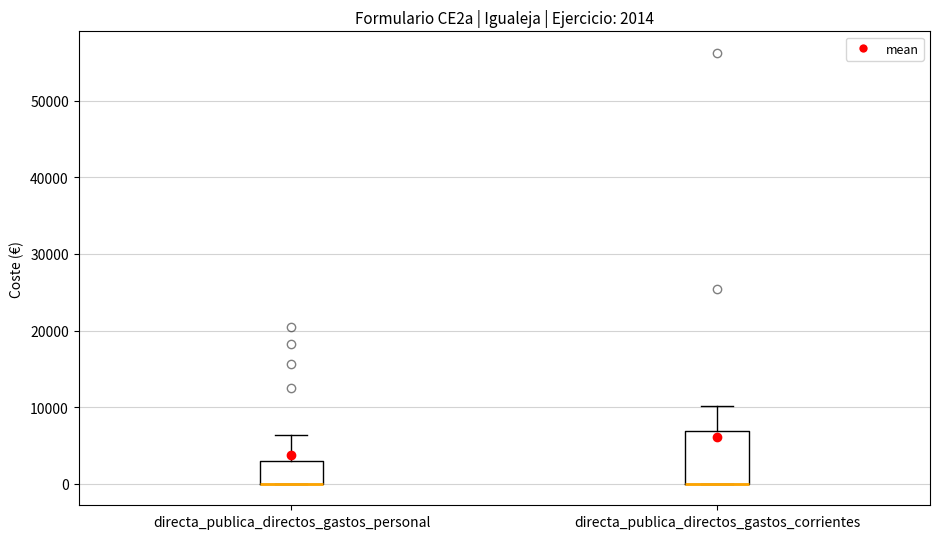

Which box is the tallest, from its lower edge to its upper edge?

directa_publica_directos_gastos_corrientes